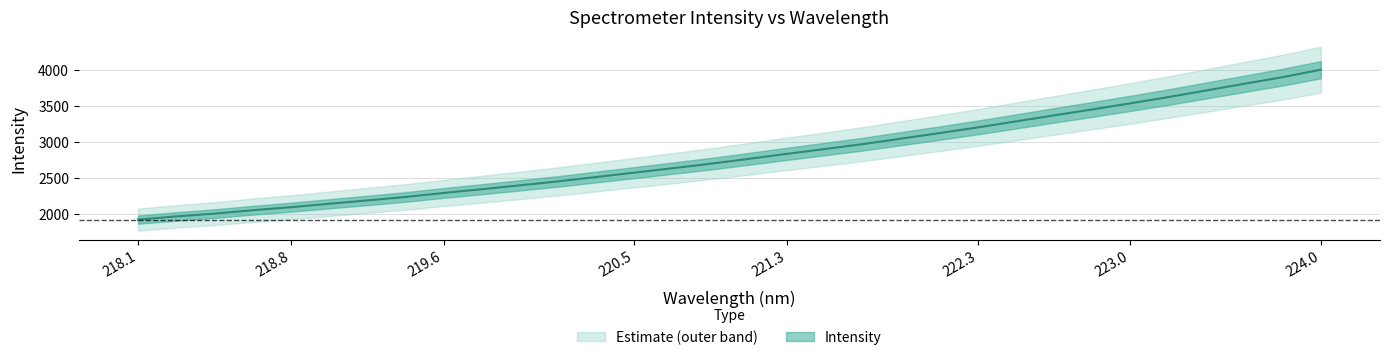

Reading right to left, list all the values displayed in this chart.

4007.5	3903.3	3811.5	3718.2	3625.1	3537.6	3452.8	3369.9	3286.0	3202.2	3123.3	3046.5	2970.2	2901.3	2834.2	2764.0	2696.2	2633.5	2571.9	2510.6	2449.9	2394.8	2340.3	2288.1	2232.3	2183.9	2137.3	2089.8	2047.1	2000.4	1961.2	1916.9